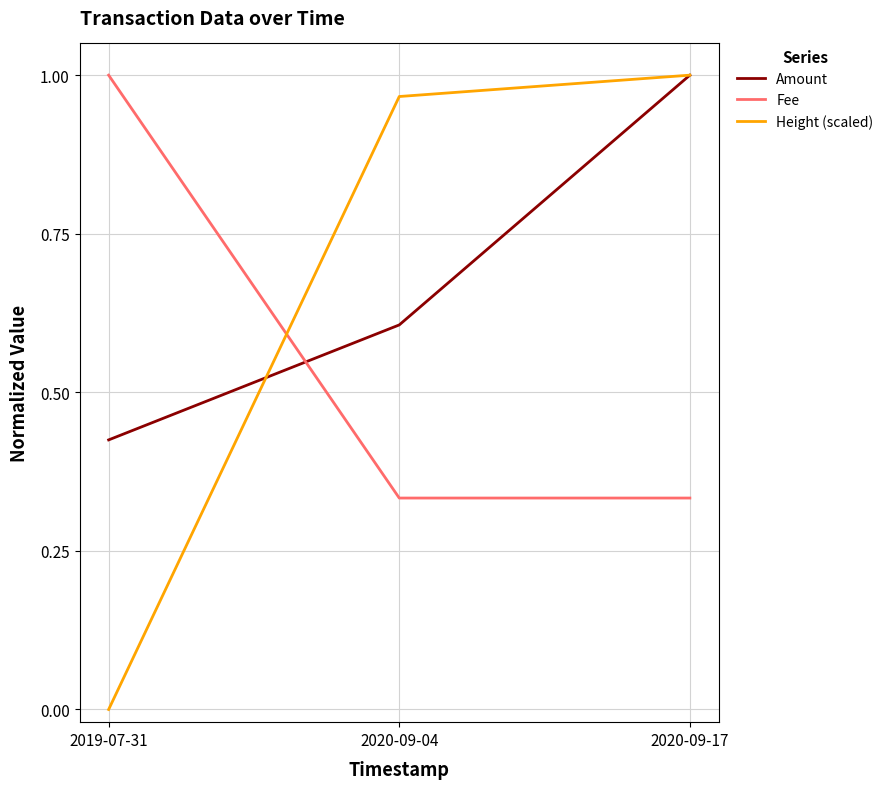

Count the Fee values in the range 0 to 1.

3